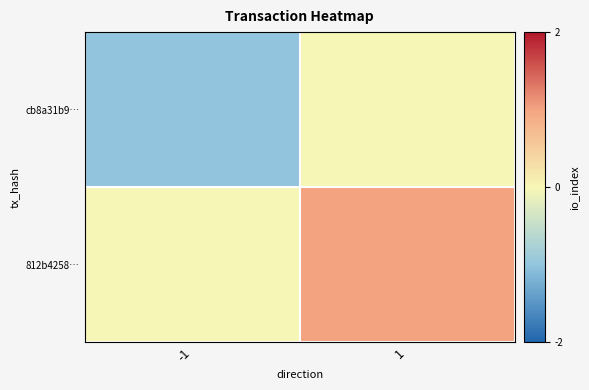

List the series in order of their peak value, lowest first.

cb8a31b9…, 812b4258…